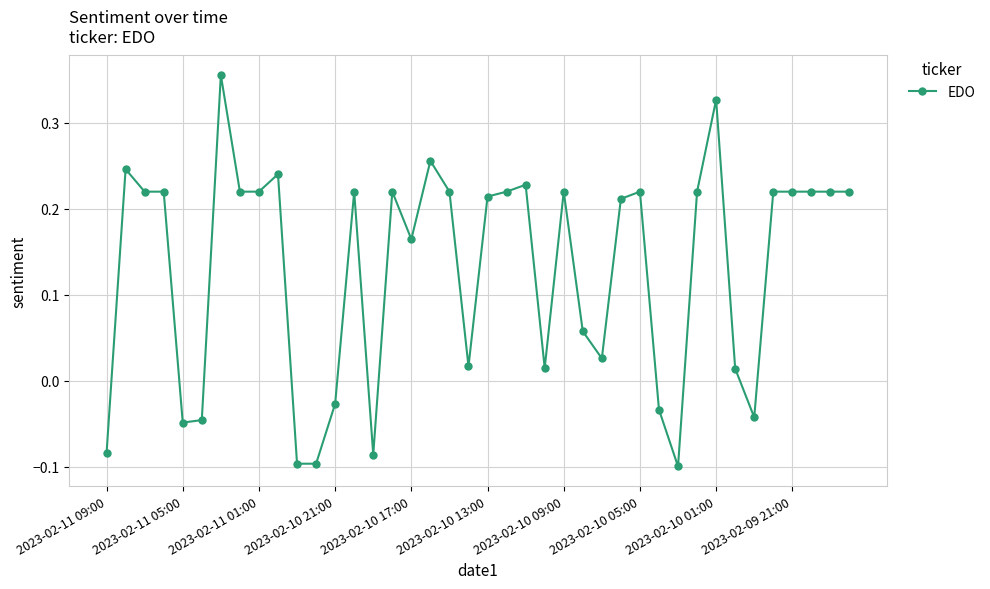

True or false: the data has more than 1 interior local peaks.

True